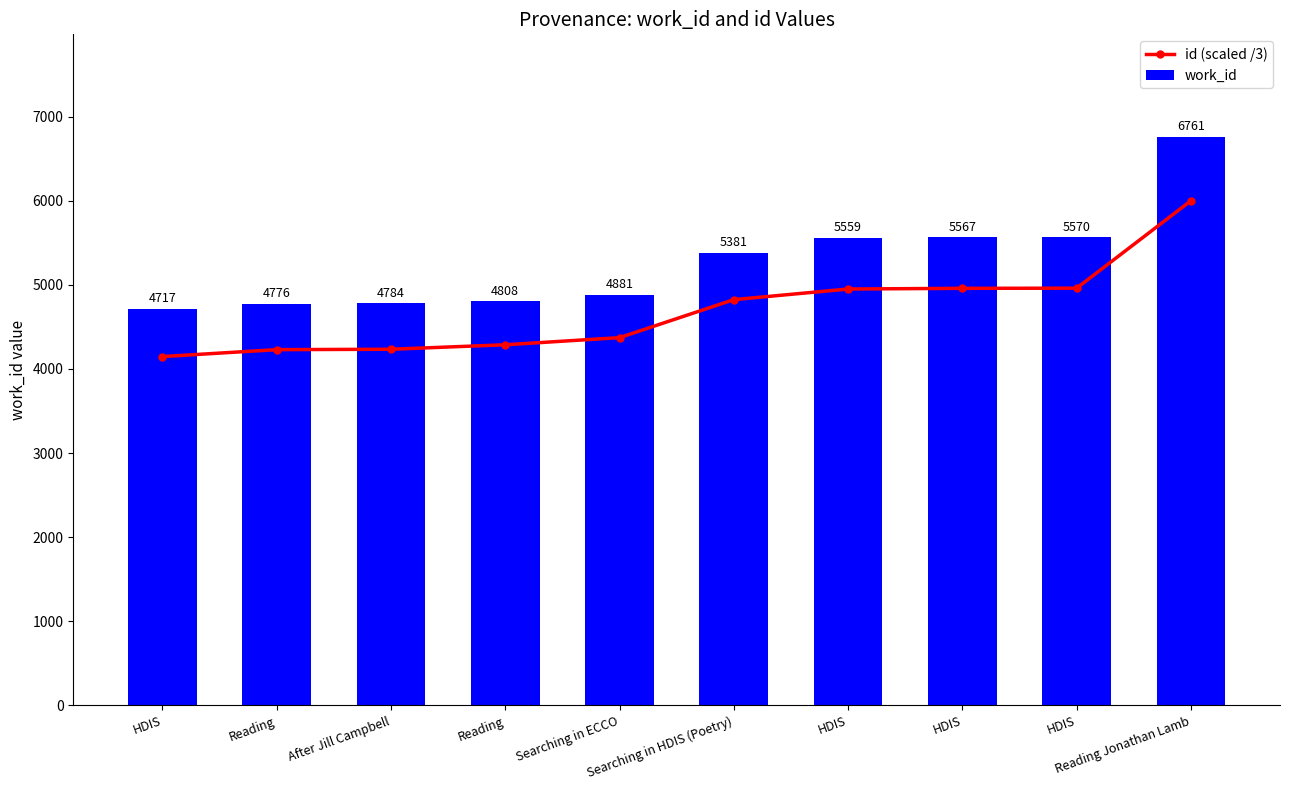

The value of id (scaled /3) at HDIS is 2663.9. True or false?

False